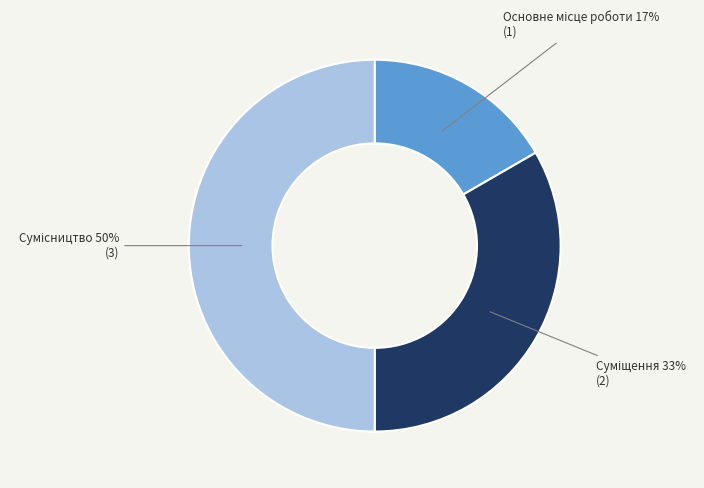

To the nearest percent, what is the average slice percentage?

33%